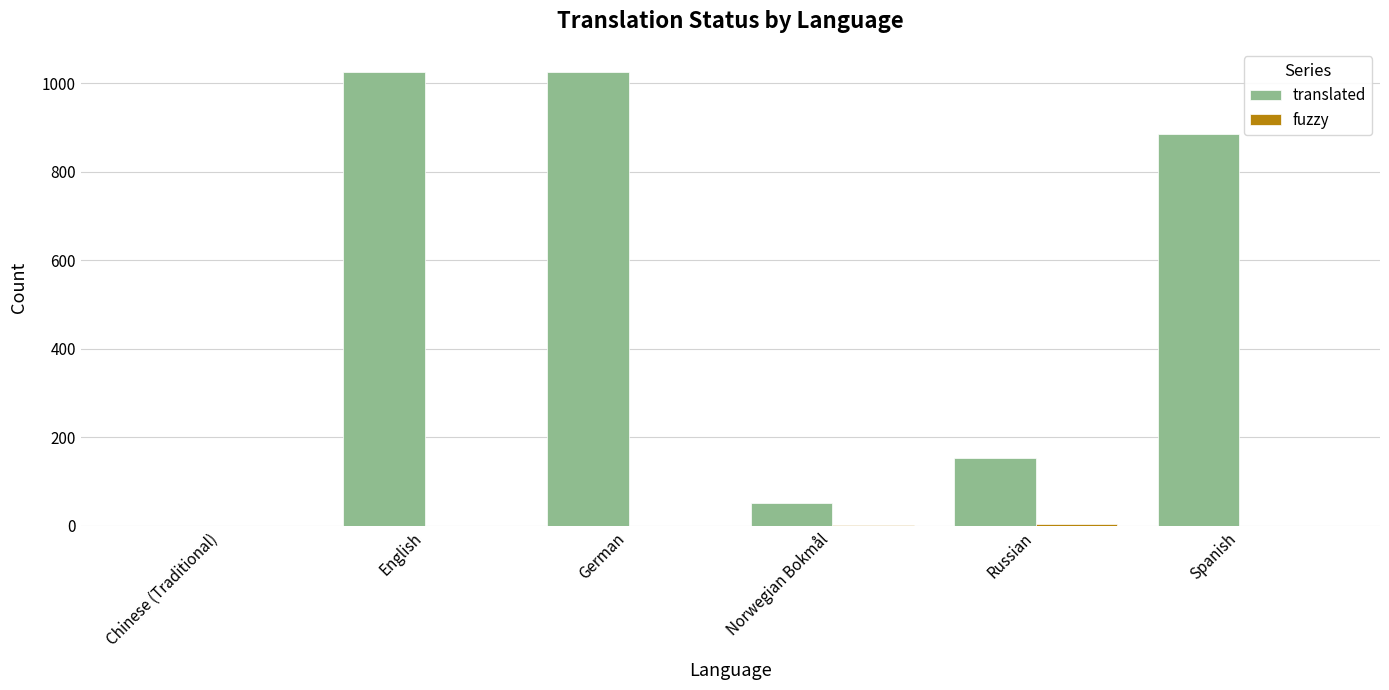

The translated series shows 87 at Norwegian Bokmål. True or false?

False